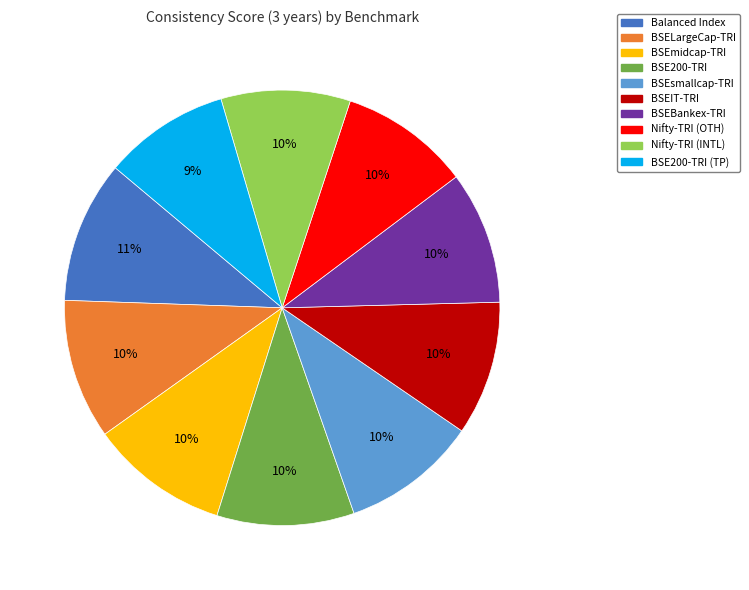

Does any single category account for the majority?

No